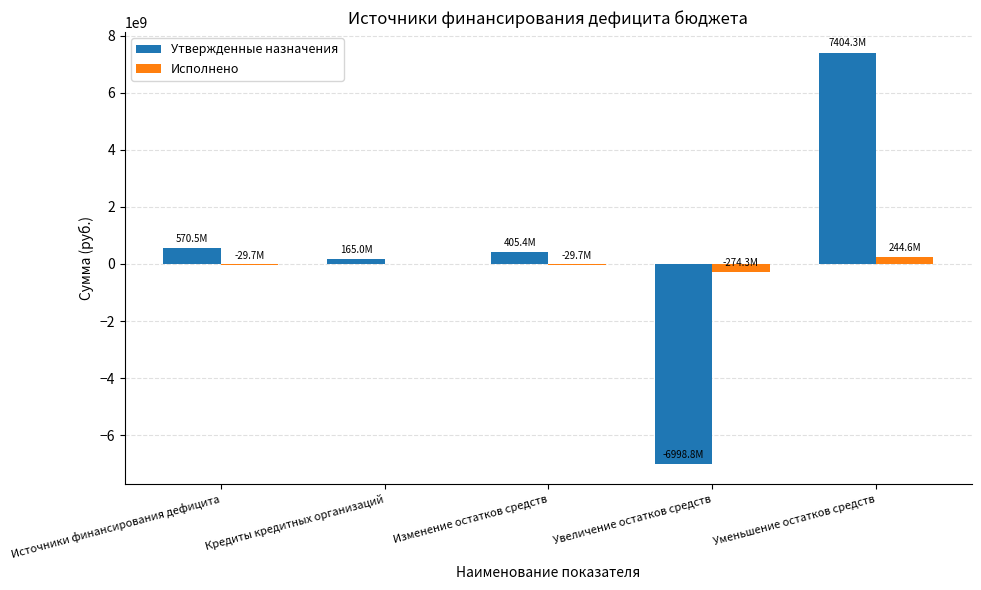

What is the sum of all Исполнено values?

-88957458.7